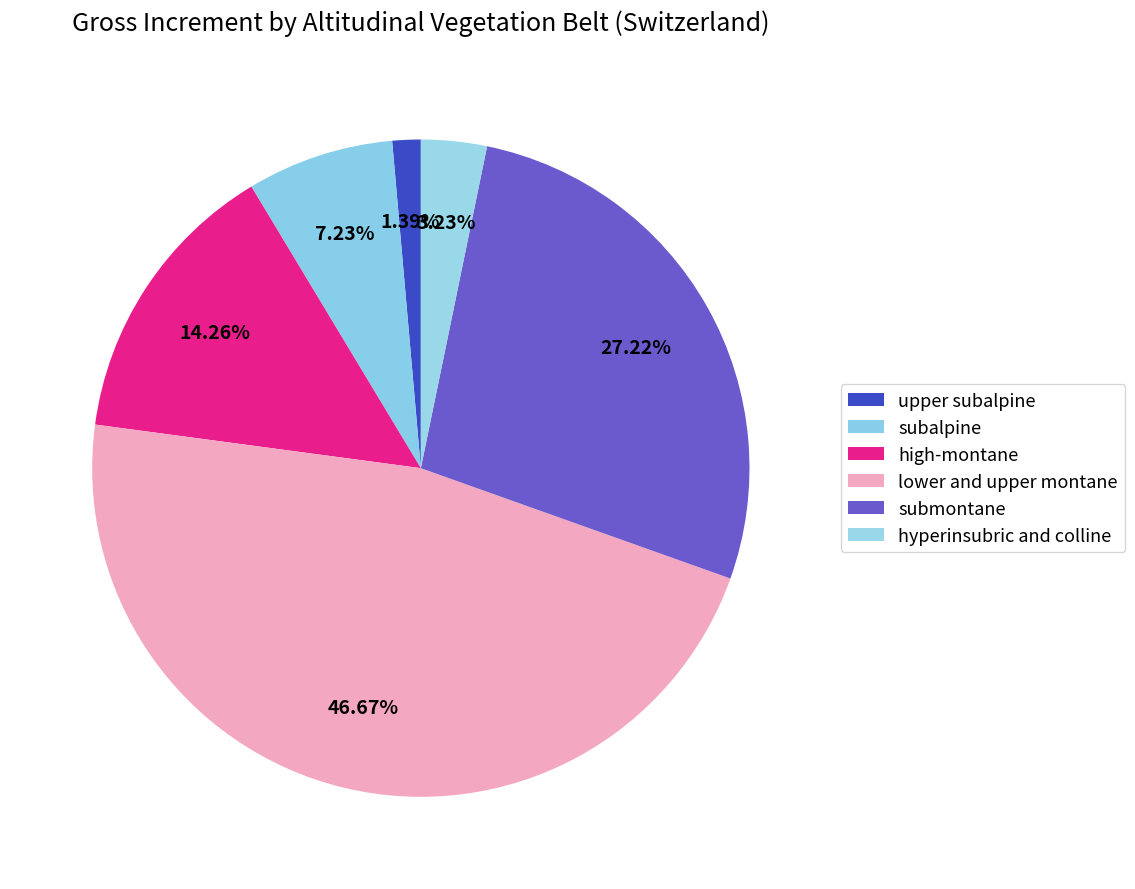

Which category has the biggest portion of the pie?

lower and upper montane